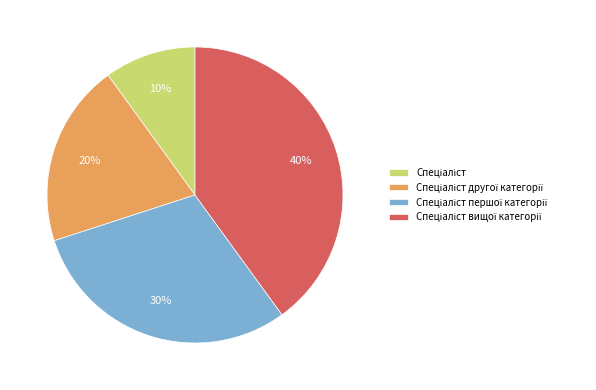

Does any single category account for the majority?

No